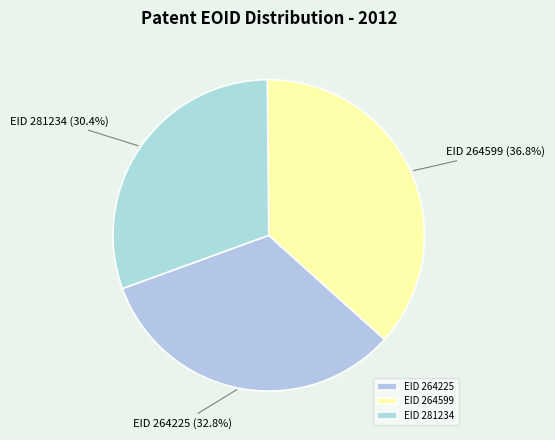

Between EID 281234 and EID 264225, which is larger?

EID 264225